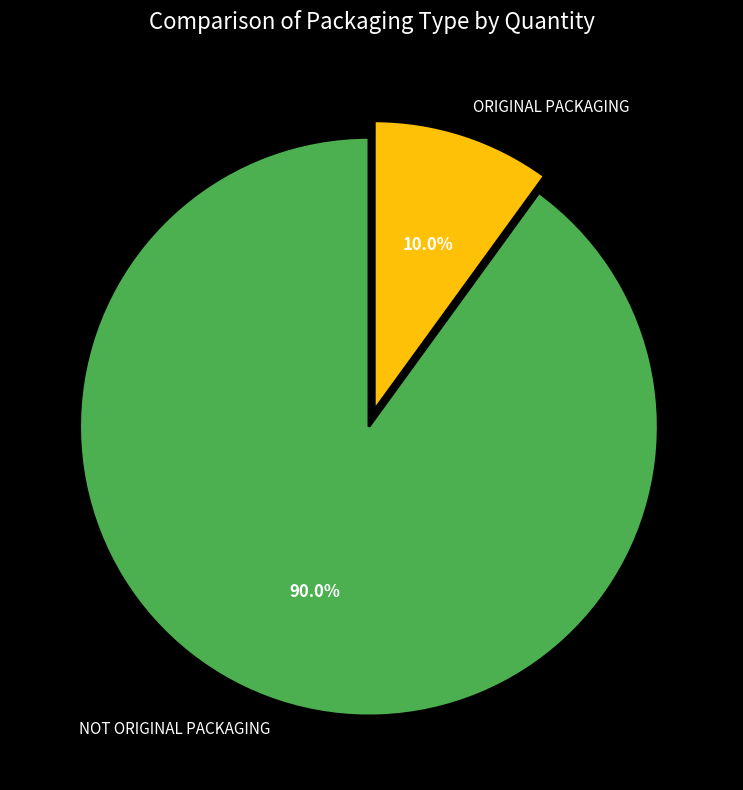

How many slices are in this pie chart?

2